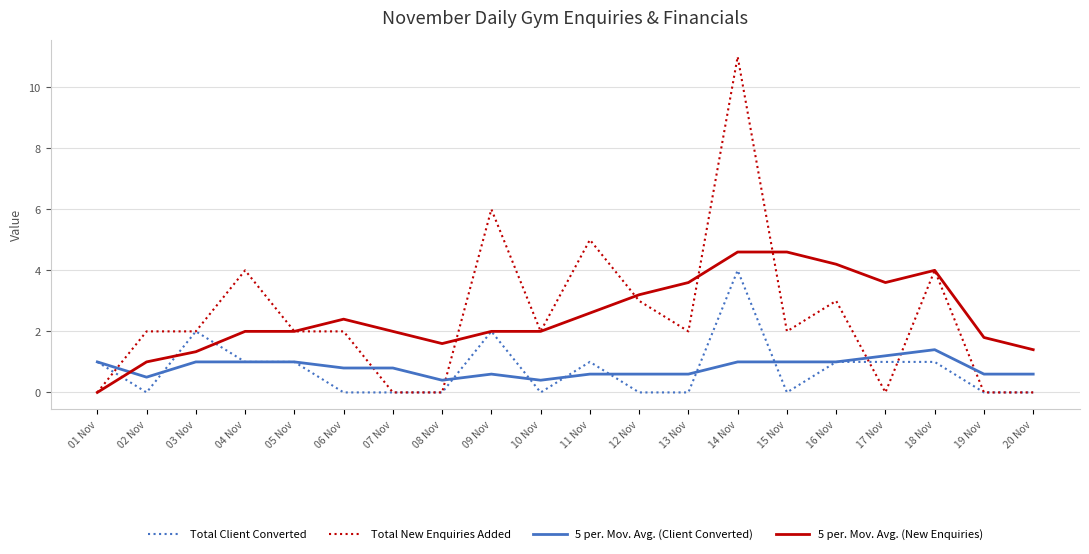

Between which two adjacent categories do Total New Enquiries Added and 5 per. Mov. Avg. (Client Converted) first intersect?

01 Nov and 02 Nov